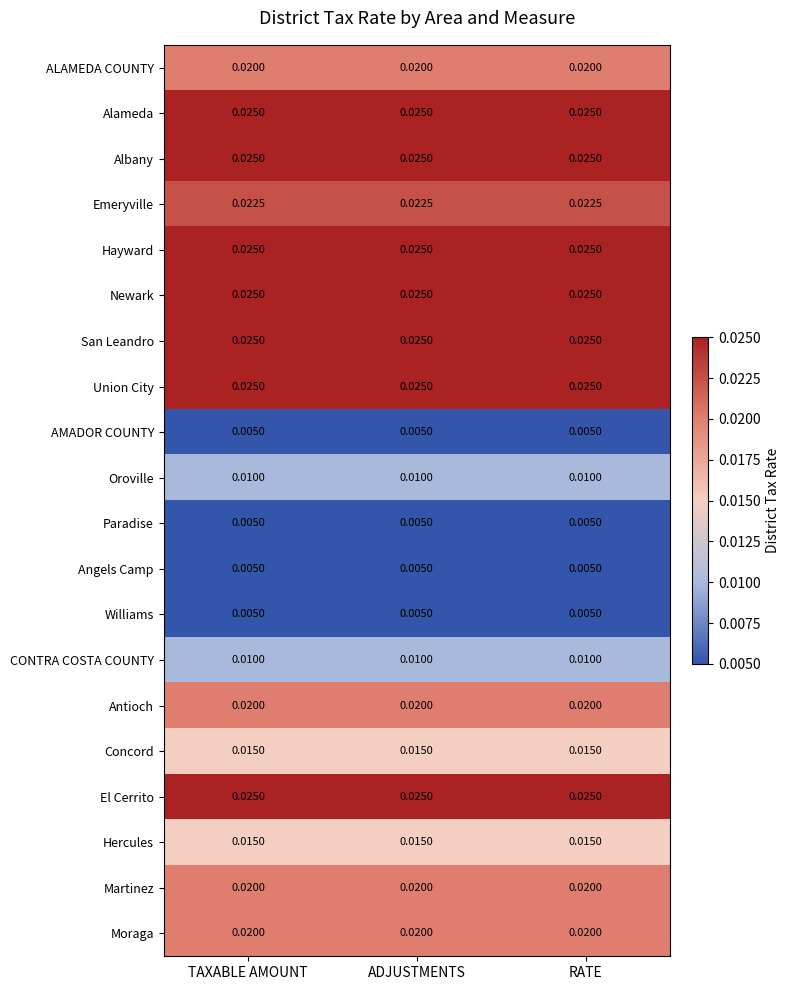

Is the value of Hayward at RATE greater than the value of Antioch at TAXABLE AMOUNT?

Yes